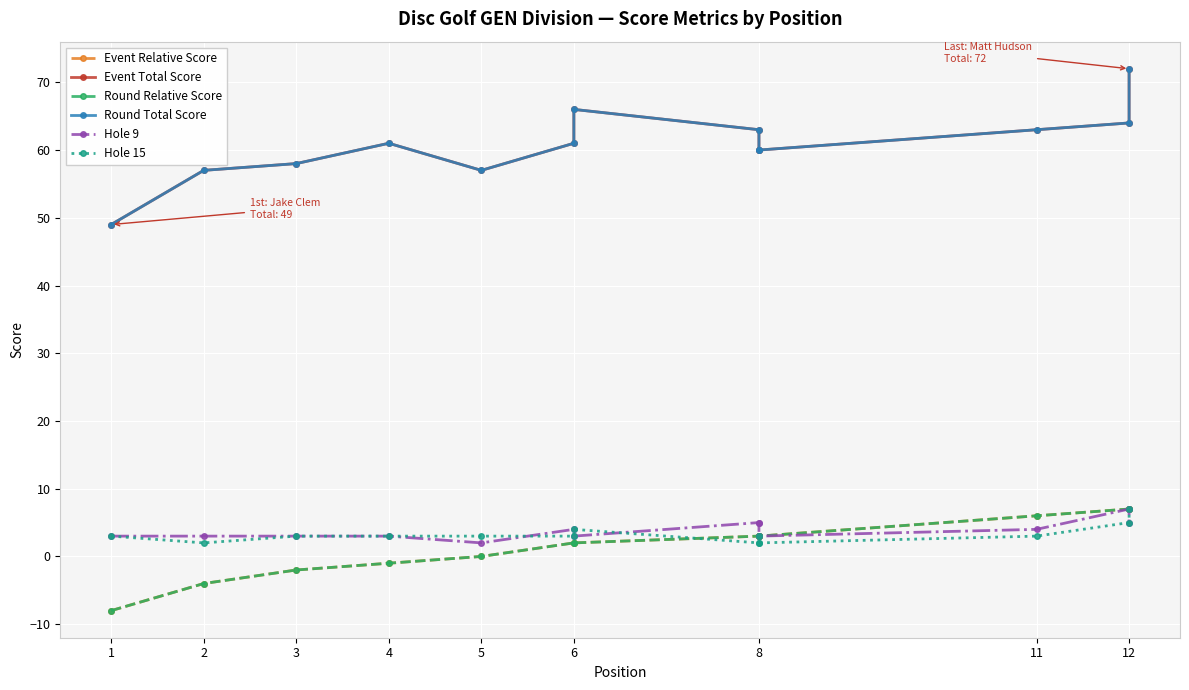

Count the number of data series in this chart.

6